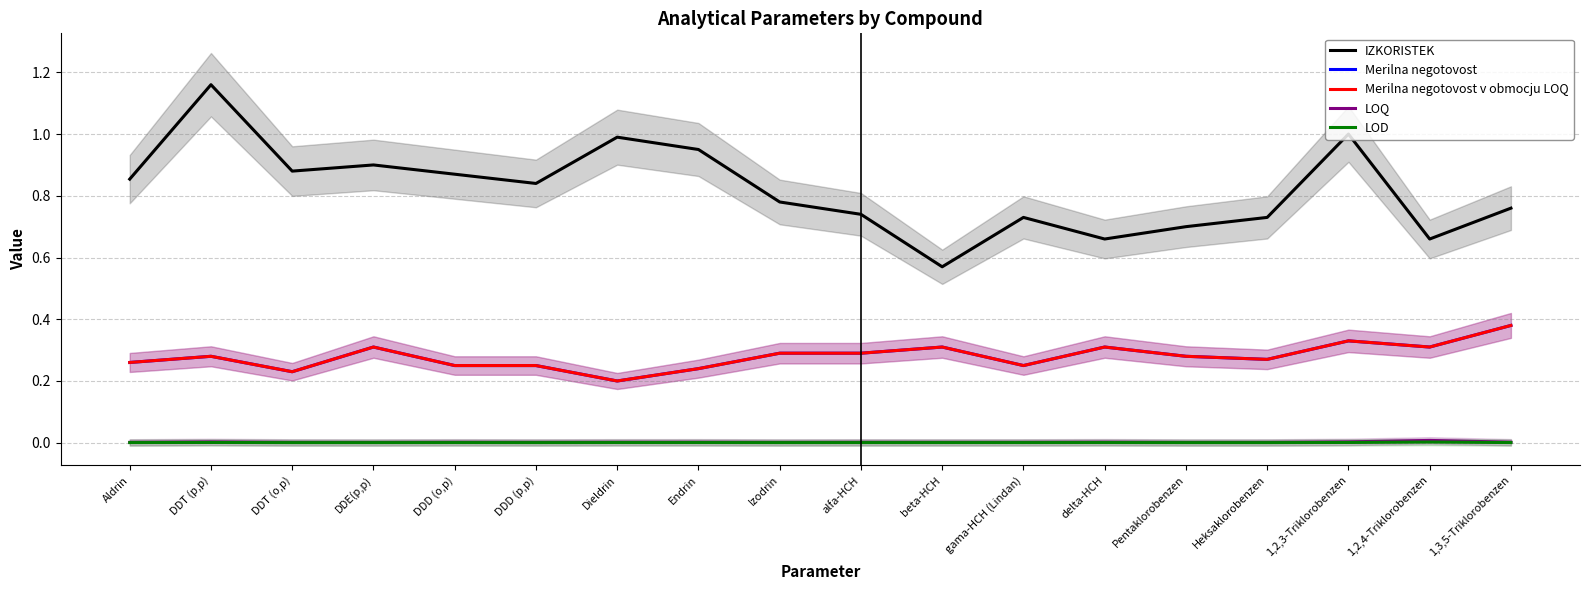

The IZKORISTEK series shows 1.5 at Dieldrin. True or false?

False